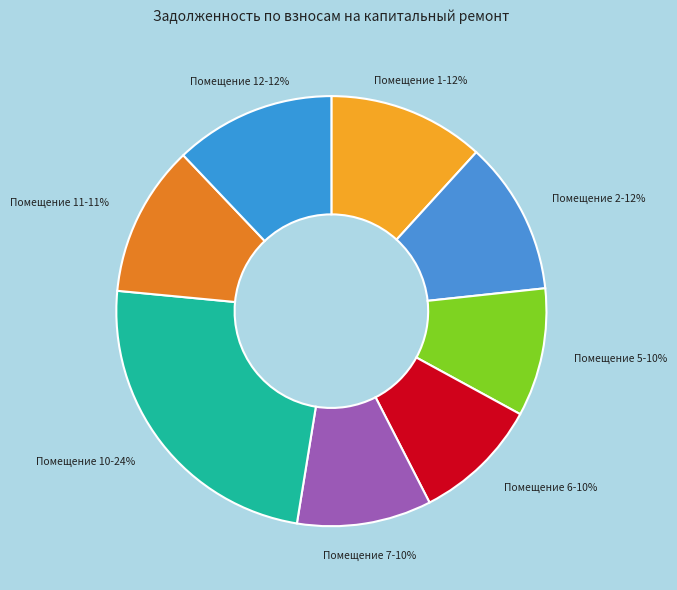

What percentage is the Помещение 12-12% slice, to the nearest percent?

12%